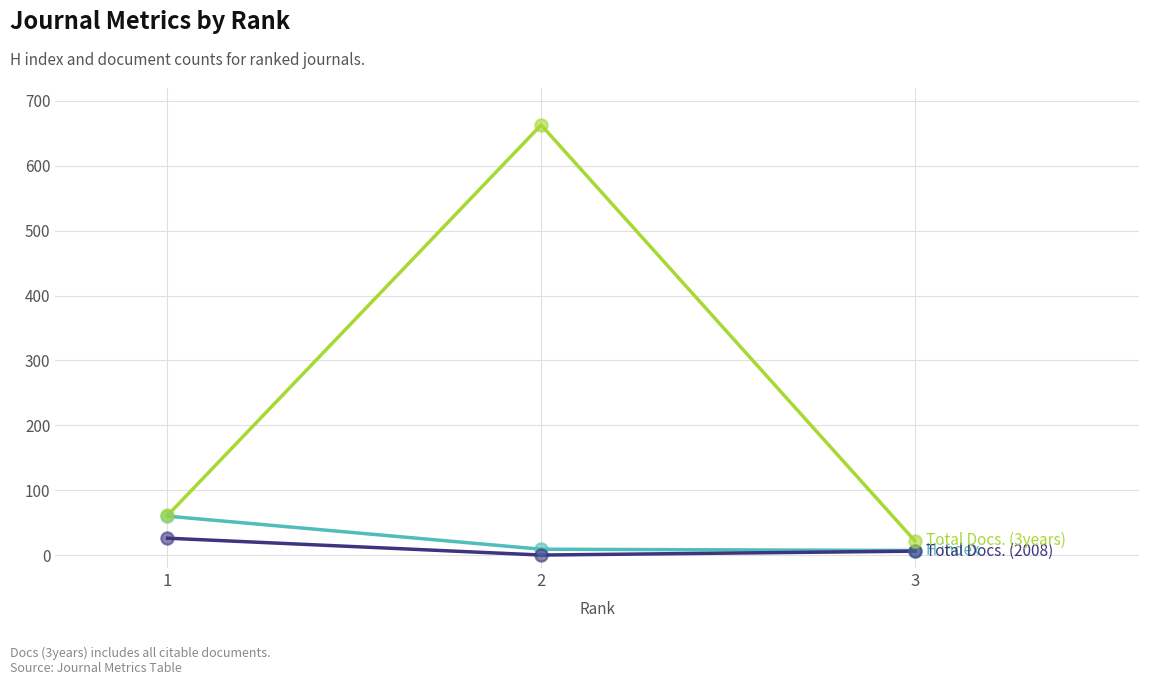

Is this an area chart (filled region under the line)?

No